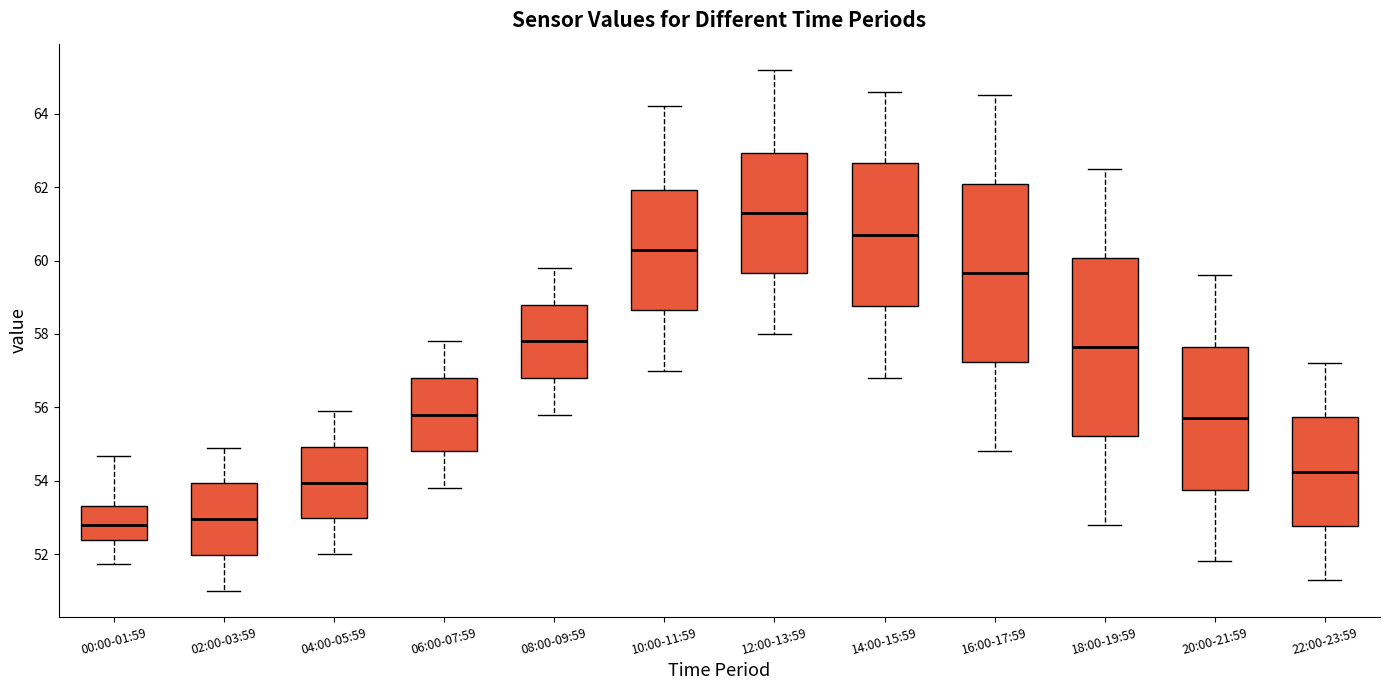

Where does the lower whisker of the box for 22:00-23:59 end on the y-axis? The values are not printed on the chart, so give them approximately, as read against the axis.

51.4